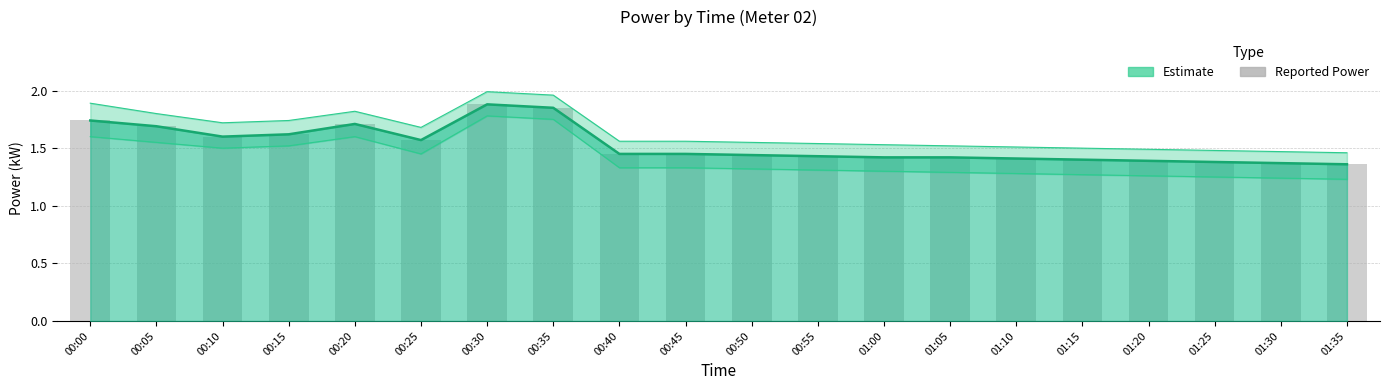

What is the maximum value shown in the chart?

1.9